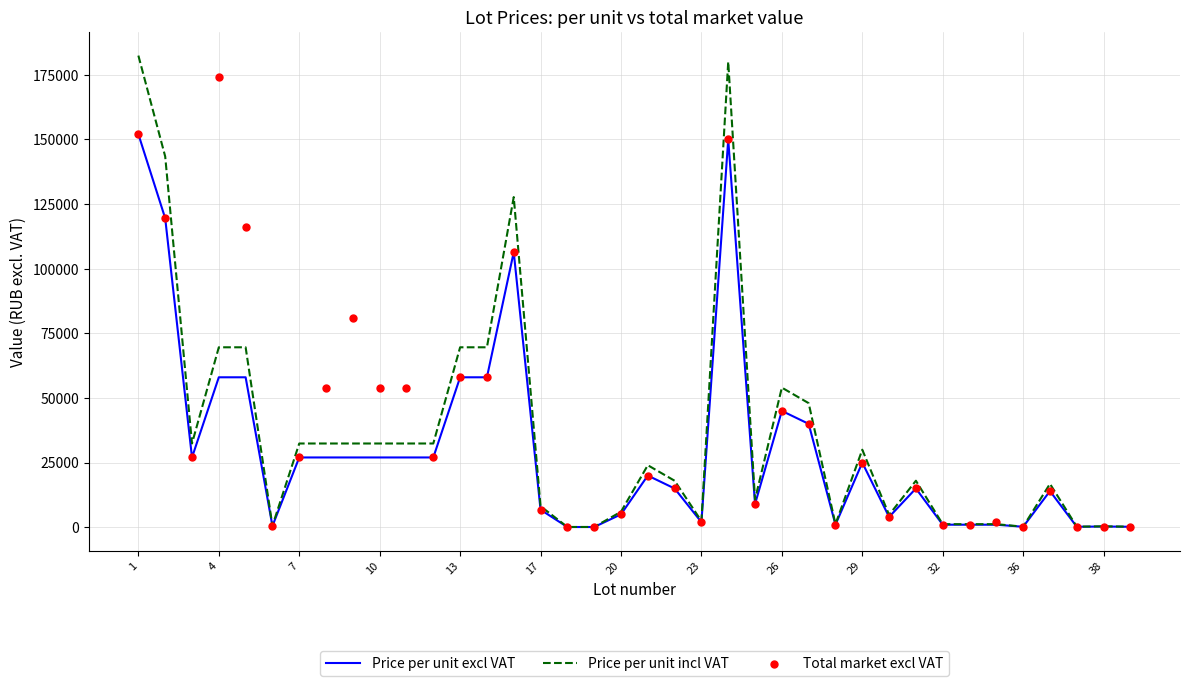

The value of Price per unit excl VAT at 26 is 45000. True or false?

True